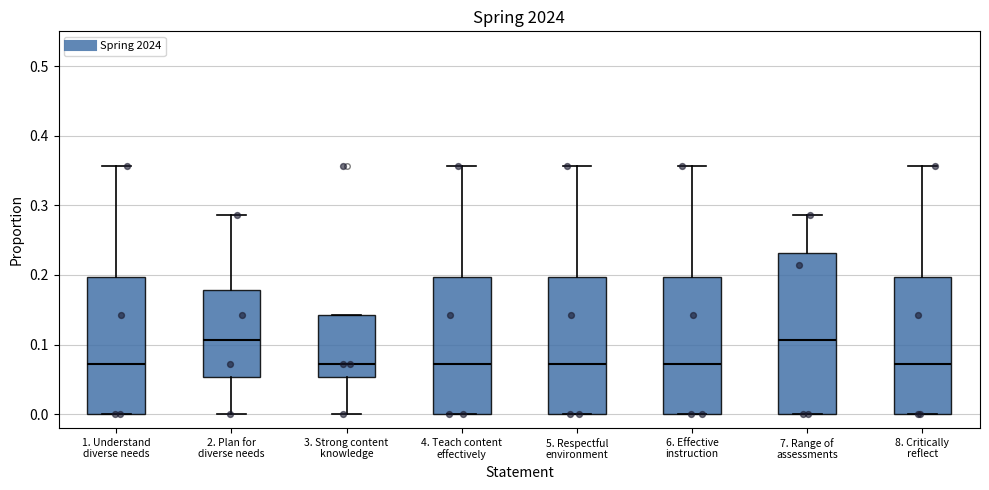

Reading left to right, transcribe this box plot: for each box, give where its median line is, the range the box spans, and where its two whiskers end, as read against the y-axis. The values are not printed on the chart, so give them approximately, as read against the axis.

1. Understand diverse needs: median 0.07, box 0.00 to 0.20, whiskers 0.00 to 0.36
2. Plan for diverse needs: median 0.11, box 0.05 to 0.18, whiskers 0.00 to 0.29
3. Strong content knowledge: median 0.07, box 0.05 to 0.14, whiskers 0.00 to 0.14
4. Teach content effectively: median 0.07, box 0.00 to 0.20, whiskers 0.00 to 0.36
5. Respectful environment: median 0.07, box 0.00 to 0.20, whiskers 0.00 to 0.36
6. Effective instruction: median 0.07, box 0.00 to 0.20, whiskers 0.00 to 0.36
7. Range of assessments: median 0.11, box 0.00 to 0.23, whiskers 0.00 to 0.29
8. Critically reflect: median 0.07, box 0.00 to 0.20, whiskers 0.00 to 0.36